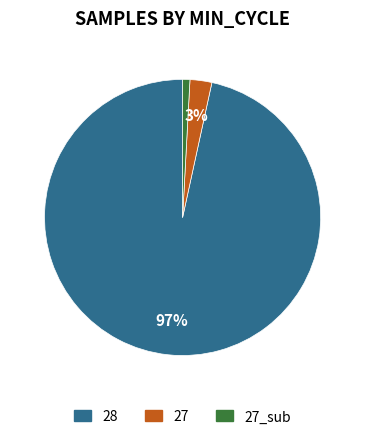

To the nearest percent, what is the average slice percentage?

33%